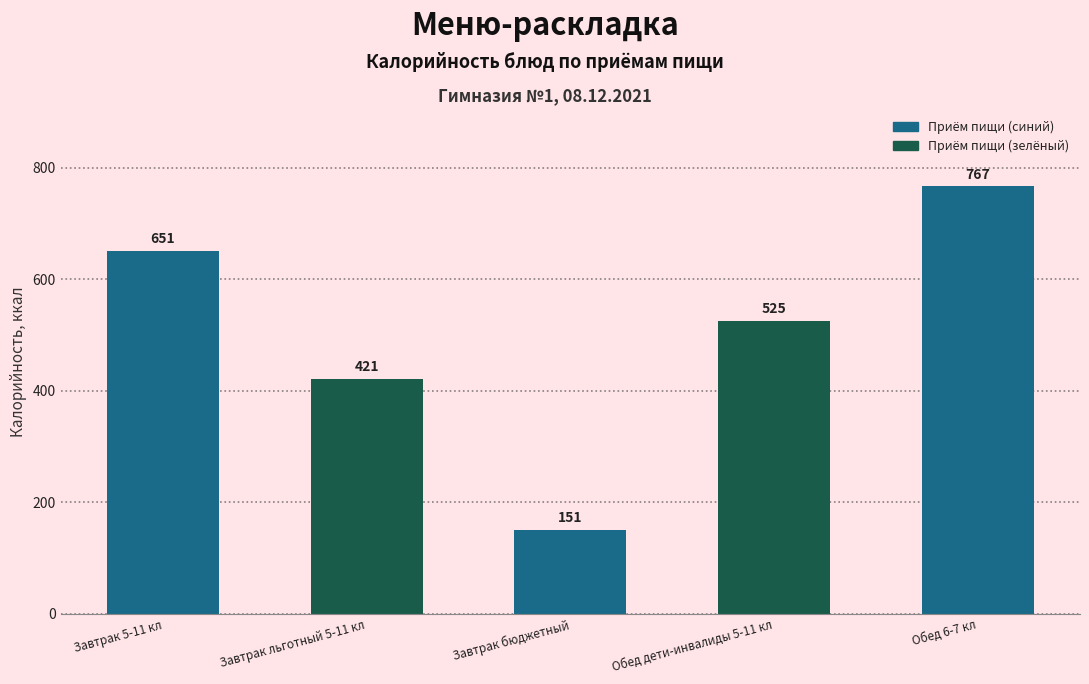

Which label corresponds to the largest value in the chart?

Обед 6-7 кл